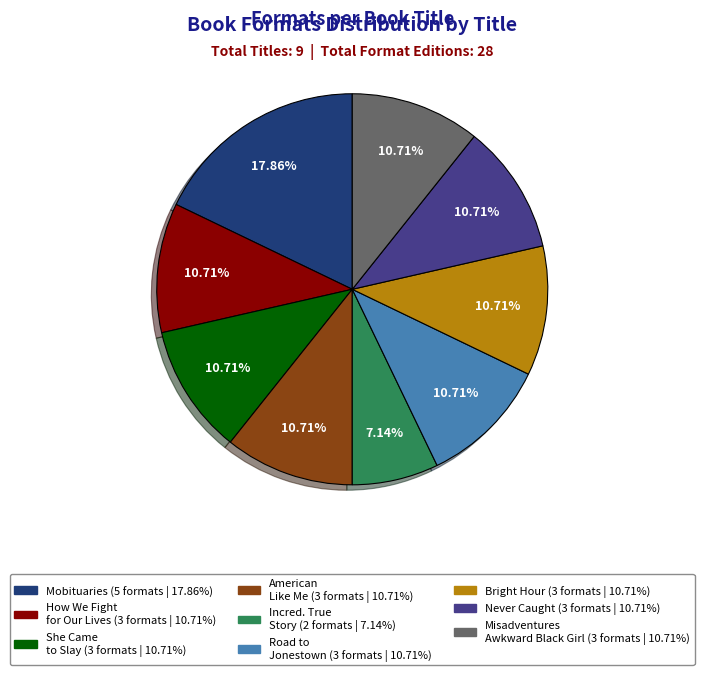

Count the number of slices in the pie.

9